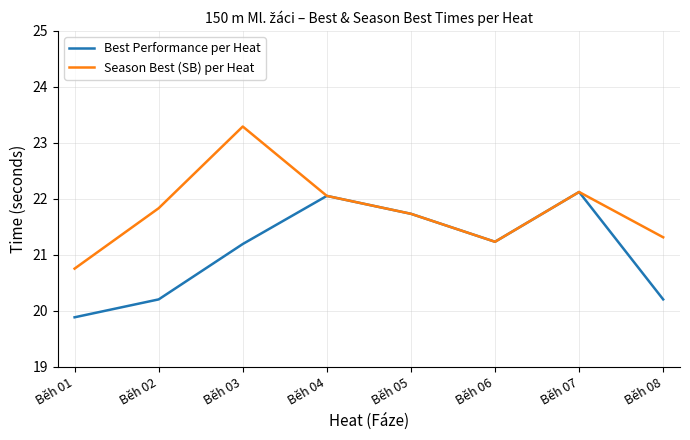

Rank the series by their maximum value, from lowest to highest.

Best Performance per Heat, Season Best (SB) per Heat